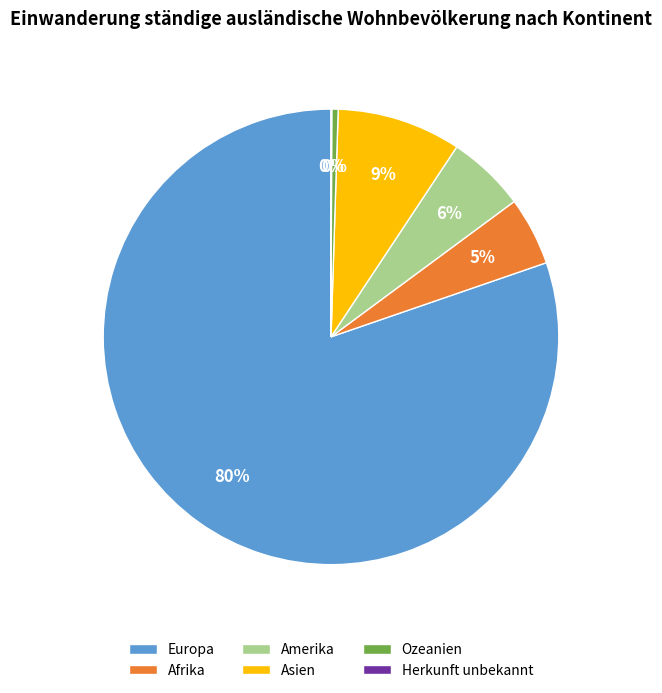

To the nearest percent, what percentage of the pie is Asien?

9%